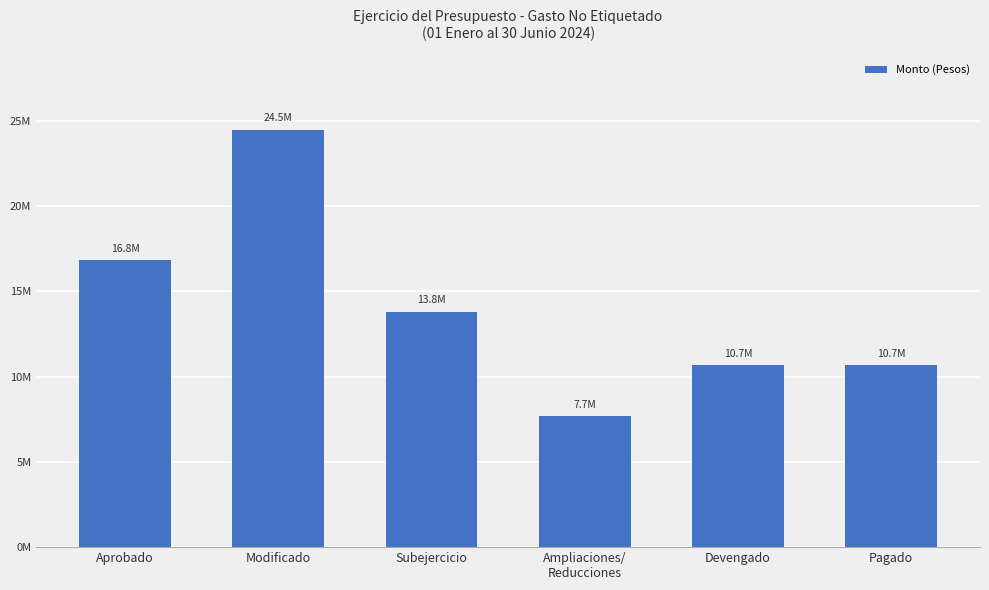

List the labels in order of value, largest first.

Modificado, Aprobado, Subejercicio, Devengado, Pagado, Ampliaciones/
Reducciones